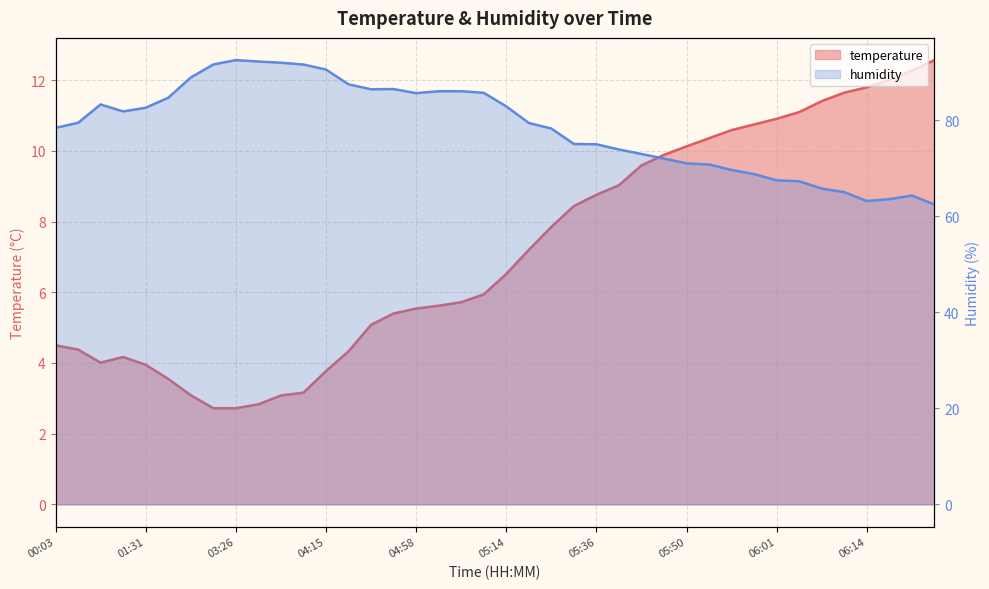

At 38, list the series in order from smallest to largest.

temperature, humidity